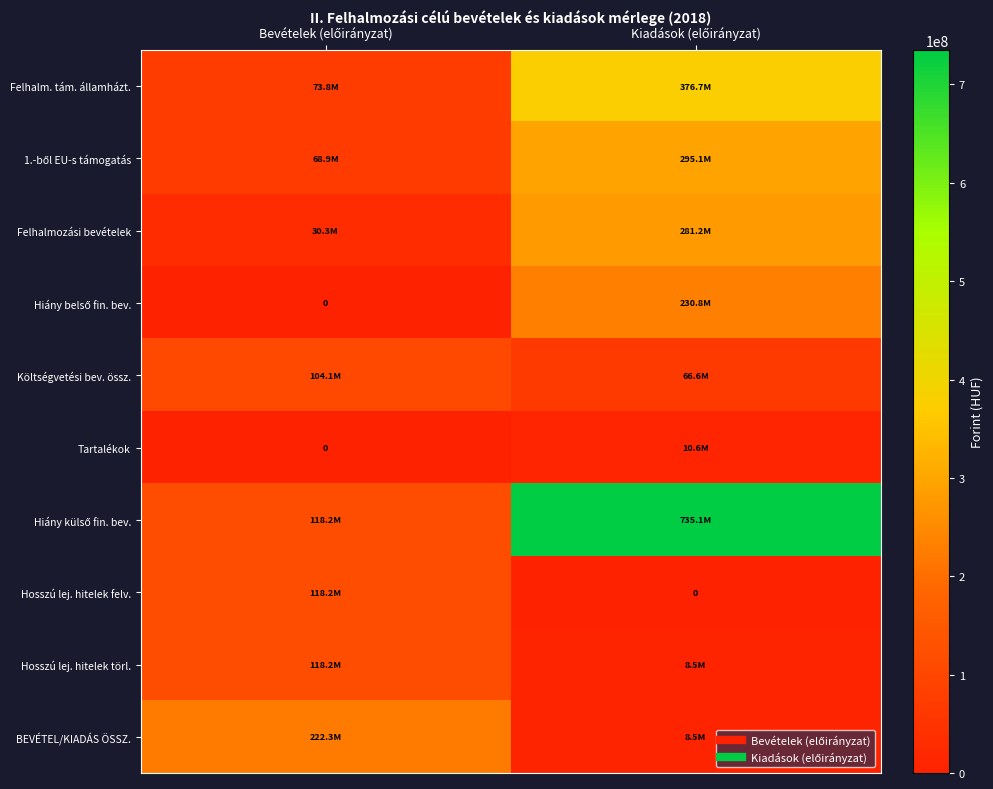

What is the difference between the Hiány külső fin. bev. values at Kiadások (előirányzat) and Bevételek (előirányzat)?

616964496